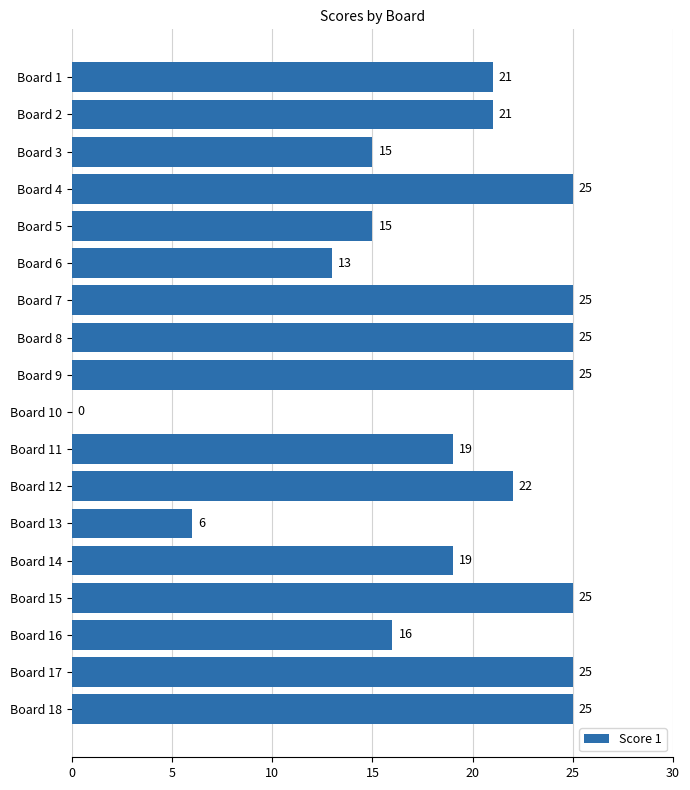

What is the change in value from Board 1 to Board 16?

-5